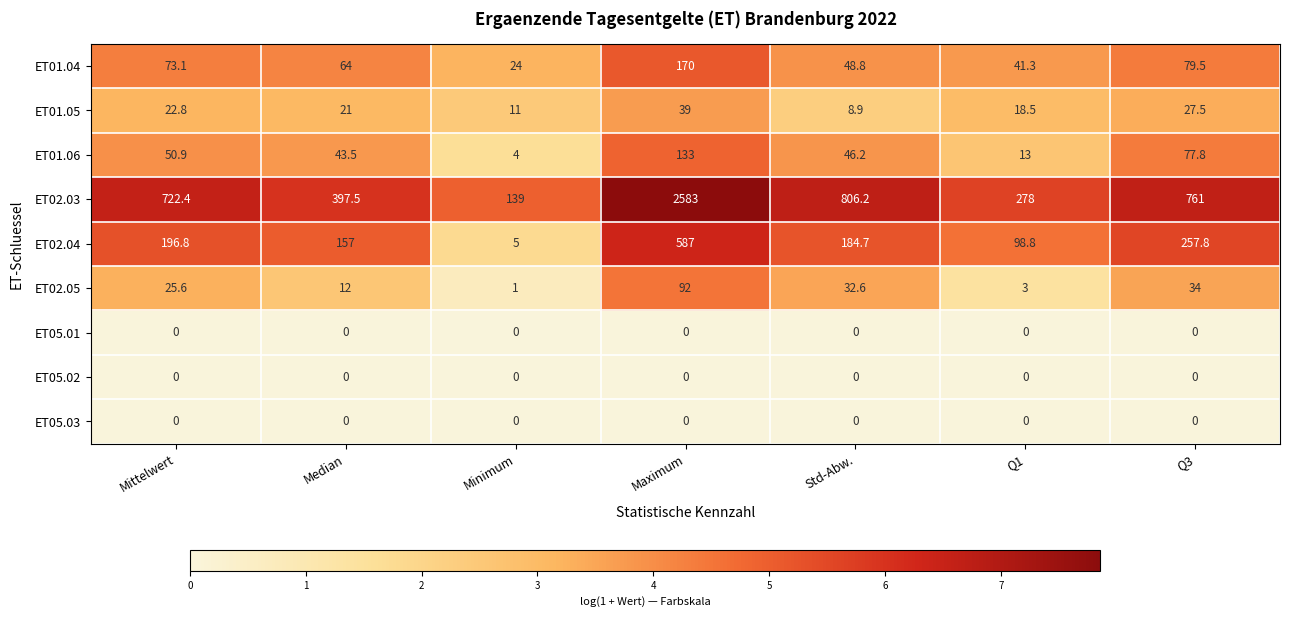

What is the minimum value for ET02.05?

1.0